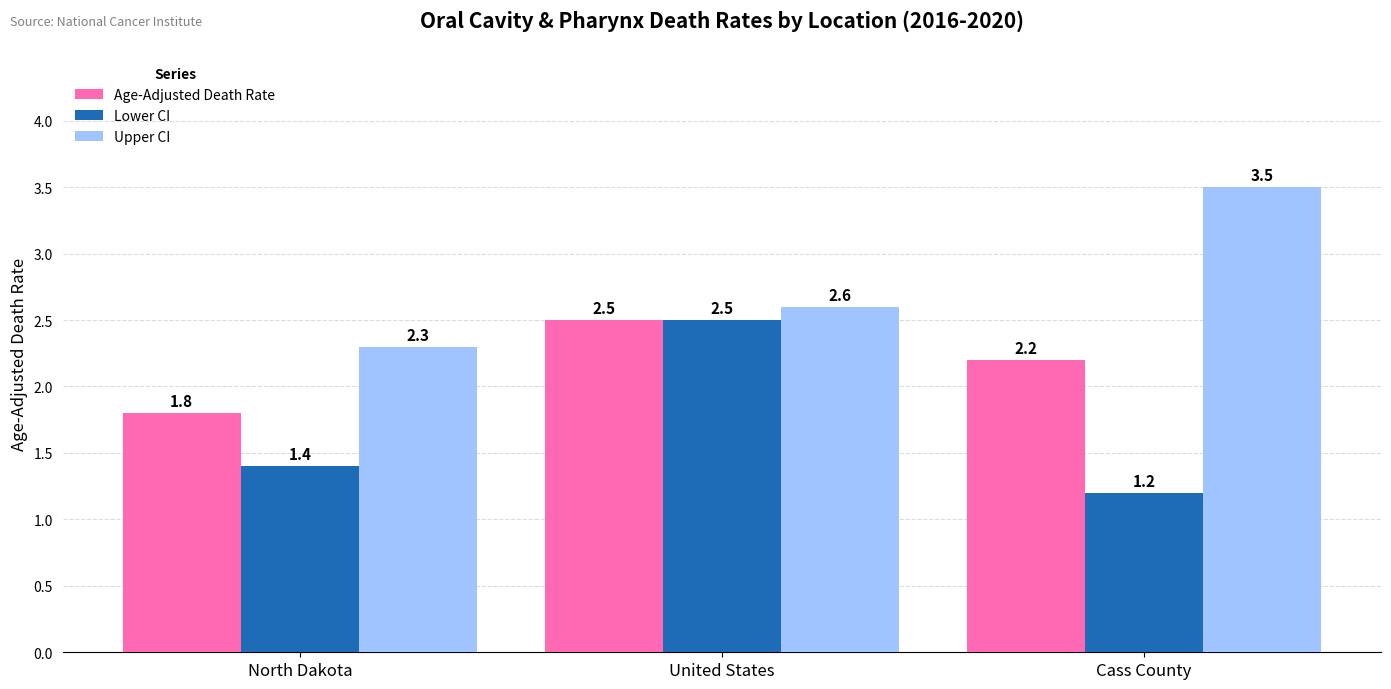

What position from the left is North Dakota?

1